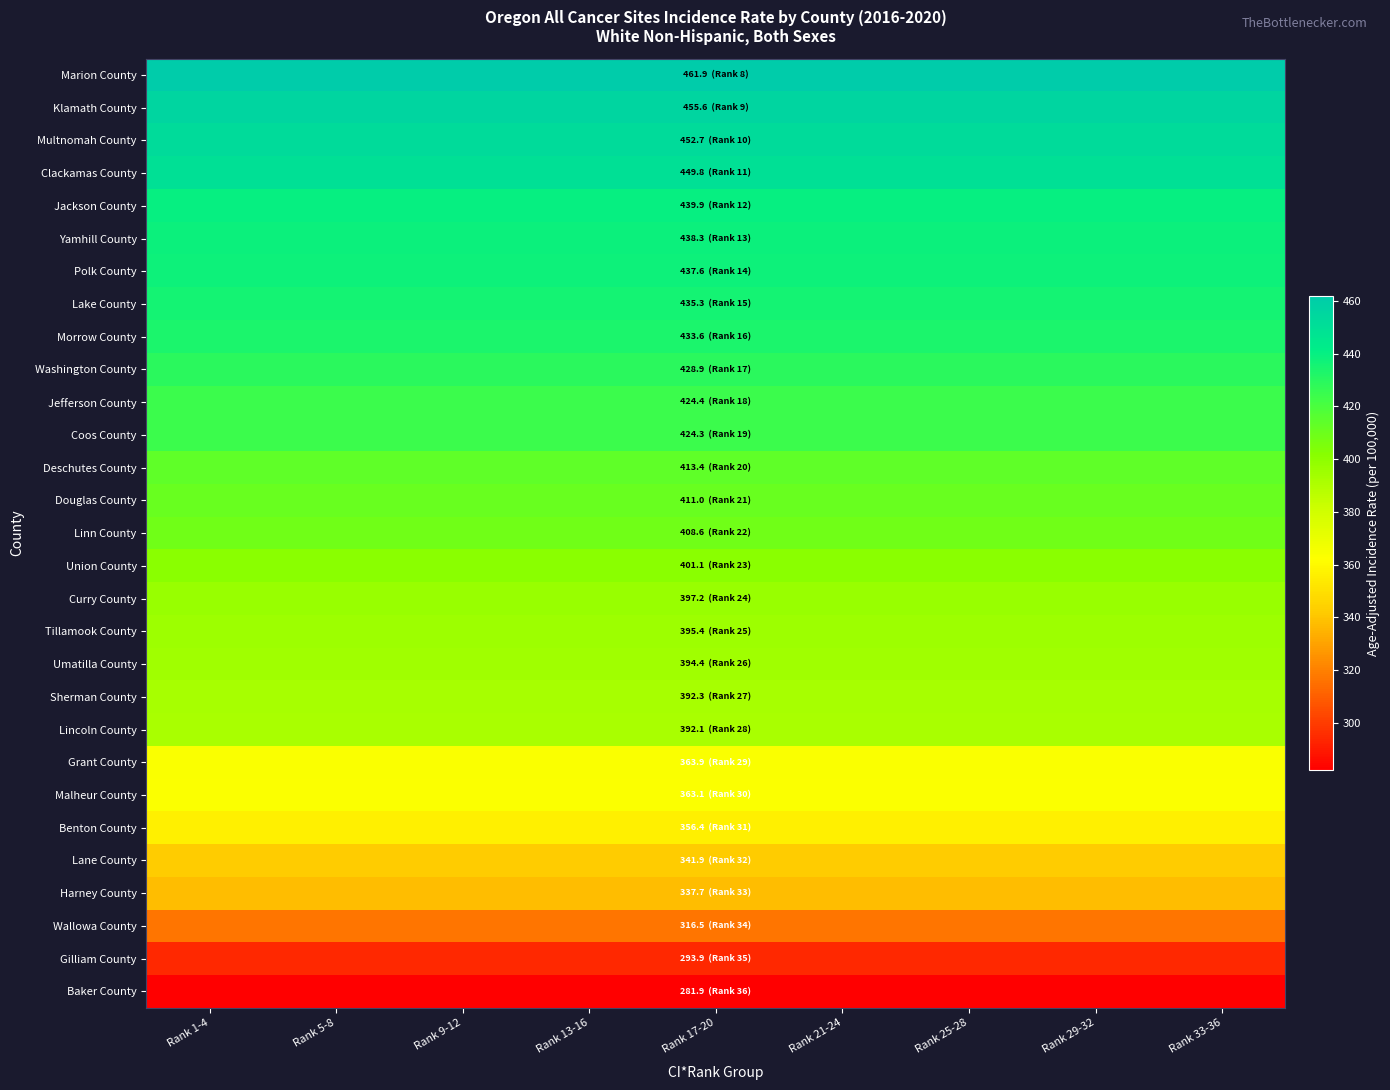

Reading left to right, extract all data points from this chart.

Marion County: Rank 1-4=461.9	Rank 5-8=461.9	Rank 9-12=461.9	Rank 13-16=461.9	Rank 17-20=461.9	Rank 21-24=461.9	Rank 25-28=461.9	Rank 29-32=461.9	Rank 33-36=461.9
Klamath County: Rank 1-4=455.6	Rank 5-8=455.6	Rank 9-12=455.6	Rank 13-16=455.6	Rank 17-20=455.6	Rank 21-24=455.6	Rank 25-28=455.6	Rank 29-32=455.6	Rank 33-36=455.6
Multnomah County: Rank 1-4=452.7	Rank 5-8=452.7	Rank 9-12=452.7	Rank 13-16=452.7	Rank 17-20=452.7	Rank 21-24=452.7	Rank 25-28=452.7	Rank 29-32=452.7	Rank 33-36=452.7
Clackamas County: Rank 1-4=449.8	Rank 5-8=449.8	Rank 9-12=449.8	Rank 13-16=449.8	Rank 17-20=449.8	Rank 21-24=449.8	Rank 25-28=449.8	Rank 29-32=449.8	Rank 33-36=449.8
Jackson County: Rank 1-4=439.9	Rank 5-8=439.9	Rank 9-12=439.9	Rank 13-16=439.9	Rank 17-20=439.9	Rank 21-24=439.9	Rank 25-28=439.9	Rank 29-32=439.9	Rank 33-36=439.9
Yamhill County: Rank 1-4=438.3	Rank 5-8=438.3	Rank 9-12=438.3	Rank 13-16=438.3	Rank 17-20=438.3	Rank 21-24=438.3	Rank 25-28=438.3	Rank 29-32=438.3	Rank 33-36=438.3
Polk County: Rank 1-4=437.6	Rank 5-8=437.6	Rank 9-12=437.6	Rank 13-16=437.6	Rank 17-20=437.6	Rank 21-24=437.6	Rank 25-28=437.6	Rank 29-32=437.6	Rank 33-36=437.6
Lake County: Rank 1-4=435.3	Rank 5-8=435.3	Rank 9-12=435.3	Rank 13-16=435.3	Rank 17-20=435.3	Rank 21-24=435.3	Rank 25-28=435.3	Rank 29-32=435.3	Rank 33-36=435.3
Morrow County: Rank 1-4=433.6	Rank 5-8=433.6	Rank 9-12=433.6	Rank 13-16=433.6	Rank 17-20=433.6	Rank 21-24=433.6	Rank 25-28=433.6	Rank 29-32=433.6	Rank 33-36=433.6
Washington County: Rank 1-4=428.9	Rank 5-8=428.9	Rank 9-12=428.9	Rank 13-16=428.9	Rank 17-20=428.9	Rank 21-24=428.9	Rank 25-28=428.9	Rank 29-32=428.9	Rank 33-36=428.9
Jefferson County: Rank 1-4=424.4	Rank 5-8=424.4	Rank 9-12=424.4	Rank 13-16=424.4	Rank 17-20=424.4	Rank 21-24=424.4	Rank 25-28=424.4	Rank 29-32=424.4	Rank 33-36=424.4
Coos County: Rank 1-4=424.3	Rank 5-8=424.3	Rank 9-12=424.3	Rank 13-16=424.3	Rank 17-20=424.3	Rank 21-24=424.3	Rank 25-28=424.3	Rank 29-32=424.3	Rank 33-36=424.3
Deschutes County: Rank 1-4=413.4	Rank 5-8=413.4	Rank 9-12=413.4	Rank 13-16=413.4	Rank 17-20=413.4	Rank 21-24=413.4	Rank 25-28=413.4	Rank 29-32=413.4	Rank 33-36=413.4
Douglas County: Rank 1-4=411.0	Rank 5-8=411.0	Rank 9-12=411.0	Rank 13-16=411.0	Rank 17-20=411.0	Rank 21-24=411.0	Rank 25-28=411.0	Rank 29-32=411.0	Rank 33-36=411.0
Linn County: Rank 1-4=408.6	Rank 5-8=408.6	Rank 9-12=408.6	Rank 13-16=408.6	Rank 17-20=408.6	Rank 21-24=408.6	Rank 25-28=408.6	Rank 29-32=408.6	Rank 33-36=408.6
Union County: Rank 1-4=401.1	Rank 5-8=401.1	Rank 9-12=401.1	Rank 13-16=401.1	Rank 17-20=401.1	Rank 21-24=401.1	Rank 25-28=401.1	Rank 29-32=401.1	Rank 33-36=401.1
Curry County: Rank 1-4=397.2	Rank 5-8=397.2	Rank 9-12=397.2	Rank 13-16=397.2	Rank 17-20=397.2	Rank 21-24=397.2	Rank 25-28=397.2	Rank 29-32=397.2	Rank 33-36=397.2
Tillamook County: Rank 1-4=395.4	Rank 5-8=395.4	Rank 9-12=395.4	Rank 13-16=395.4	Rank 17-20=395.4	Rank 21-24=395.4	Rank 25-28=395.4	Rank 29-32=395.4	Rank 33-36=395.4
Umatilla County: Rank 1-4=394.4	Rank 5-8=394.4	Rank 9-12=394.4	Rank 13-16=394.4	Rank 17-20=394.4	Rank 21-24=394.4	Rank 25-28=394.4	Rank 29-32=394.4	Rank 33-36=394.4
Sherman County: Rank 1-4=392.3	Rank 5-8=392.3	Rank 9-12=392.3	Rank 13-16=392.3	Rank 17-20=392.3	Rank 21-24=392.3	Rank 25-28=392.3	Rank 29-32=392.3	Rank 33-36=392.3
Lincoln County: Rank 1-4=392.1	Rank 5-8=392.1	Rank 9-12=392.1	Rank 13-16=392.1	Rank 17-20=392.1	Rank 21-24=392.1	Rank 25-28=392.1	Rank 29-32=392.1	Rank 33-36=392.1
Grant County: Rank 1-4=363.9	Rank 5-8=363.9	Rank 9-12=363.9	Rank 13-16=363.9	Rank 17-20=363.9	Rank 21-24=363.9	Rank 25-28=363.9	Rank 29-32=363.9	Rank 33-36=363.9
Malheur County: Rank 1-4=363.1	Rank 5-8=363.1	Rank 9-12=363.1	Rank 13-16=363.1	Rank 17-20=363.1	Rank 21-24=363.1	Rank 25-28=363.1	Rank 29-32=363.1	Rank 33-36=363.1
Benton County: Rank 1-4=356.4	Rank 5-8=356.4	Rank 9-12=356.4	Rank 13-16=356.4	Rank 17-20=356.4	Rank 21-24=356.4	Rank 25-28=356.4	Rank 29-32=356.4	Rank 33-36=356.4
Lane County: Rank 1-4=341.9	Rank 5-8=341.9	Rank 9-12=341.9	Rank 13-16=341.9	Rank 17-20=341.9	Rank 21-24=341.9	Rank 25-28=341.9	Rank 29-32=341.9	Rank 33-36=341.9
Harney County: Rank 1-4=337.7	Rank 5-8=337.7	Rank 9-12=337.7	Rank 13-16=337.7	Rank 17-20=337.7	Rank 21-24=337.7	Rank 25-28=337.7	Rank 29-32=337.7	Rank 33-36=337.7
Wallowa County: Rank 1-4=316.5	Rank 5-8=316.5	Rank 9-12=316.5	Rank 13-16=316.5	Rank 17-20=316.5	Rank 21-24=316.5	Rank 25-28=316.5	Rank 29-32=316.5	Rank 33-36=316.5
Gilliam County: Rank 1-4=293.9	Rank 5-8=293.9	Rank 9-12=293.9	Rank 13-16=293.9	Rank 17-20=293.9	Rank 21-24=293.9	Rank 25-28=293.9	Rank 29-32=293.9	Rank 33-36=293.9
Baker County: Rank 1-4=281.9	Rank 5-8=281.9	Rank 9-12=281.9	Rank 13-16=281.9	Rank 17-20=281.9	Rank 21-24=281.9	Rank 25-28=281.9	Rank 29-32=281.9	Rank 33-36=281.9